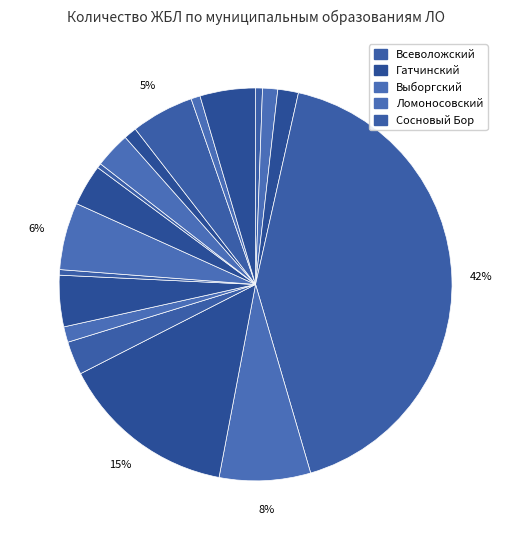

Rank the categories by value from lowest to highest.

Подпорожский, Лодейнопольский, Бокситогорский, Тихвинский, Сланцевский, Волосовский, Киришский, Волховский, Кингисеппский, Приозерский, Лужский, Кировский, Тосненский, Сосновый Бор, Ломоносовский, Выборгский, Гатчинский, Всеволожский